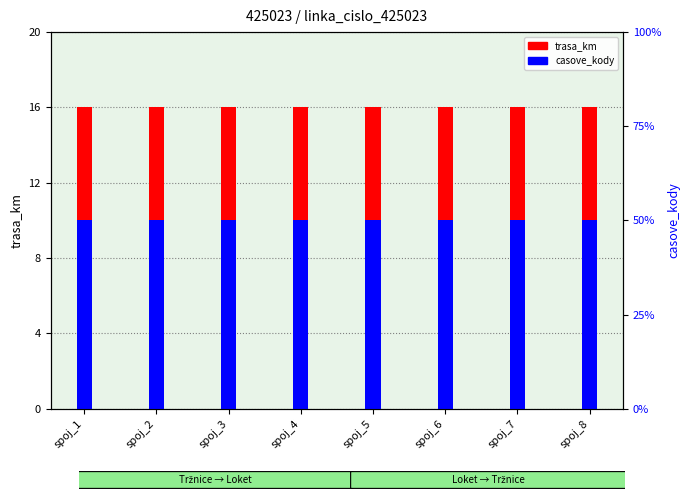

Reading left to right, transcribe all the data shown in this chart.

trasa_km: 16	16	16	16	16	16	16	16
casove_kody: 10	10	10	10	10	10	10	10